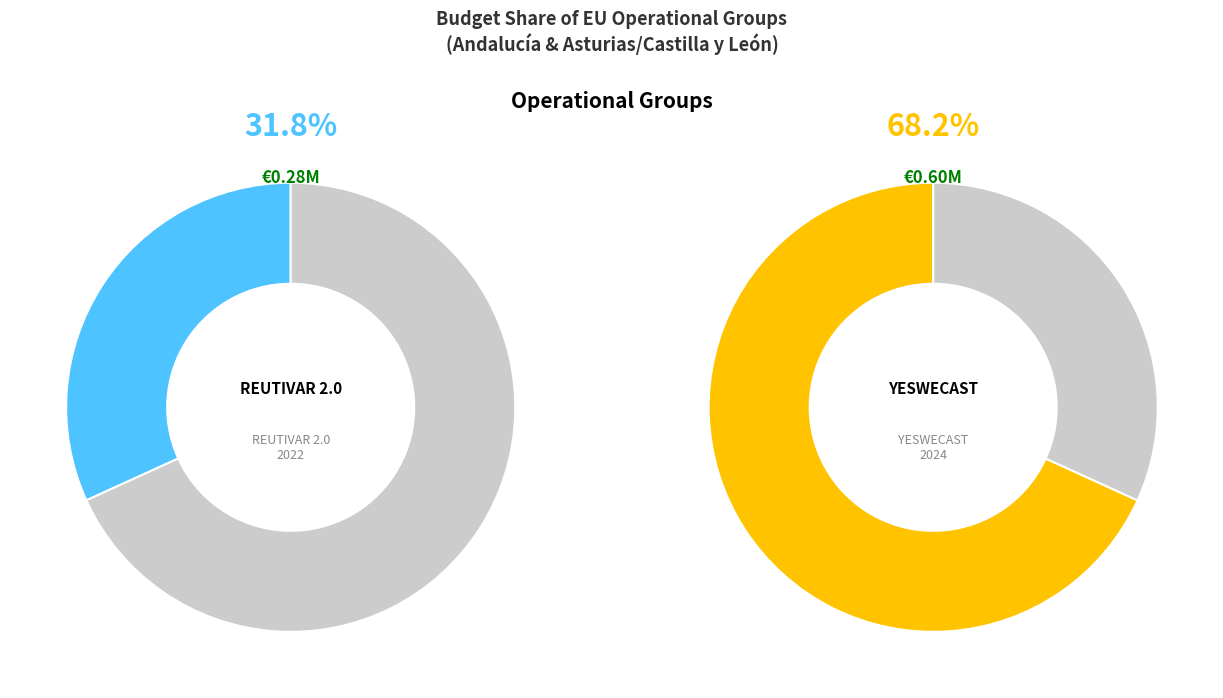

To the nearest percent, what is the difference between the largest and smallest slice percentages?

36%